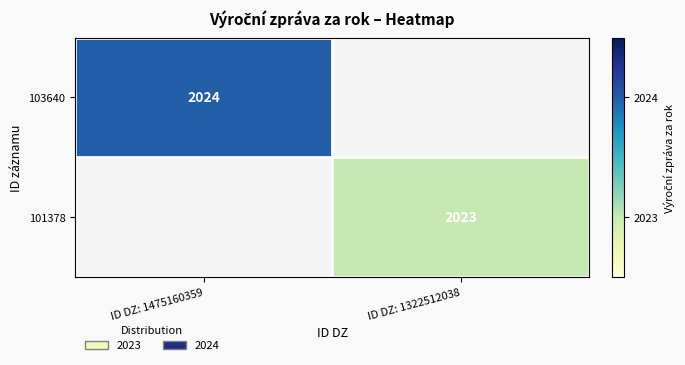

The 103640 series shows 3150 at ID DZ: 1475160359. True or false?

False